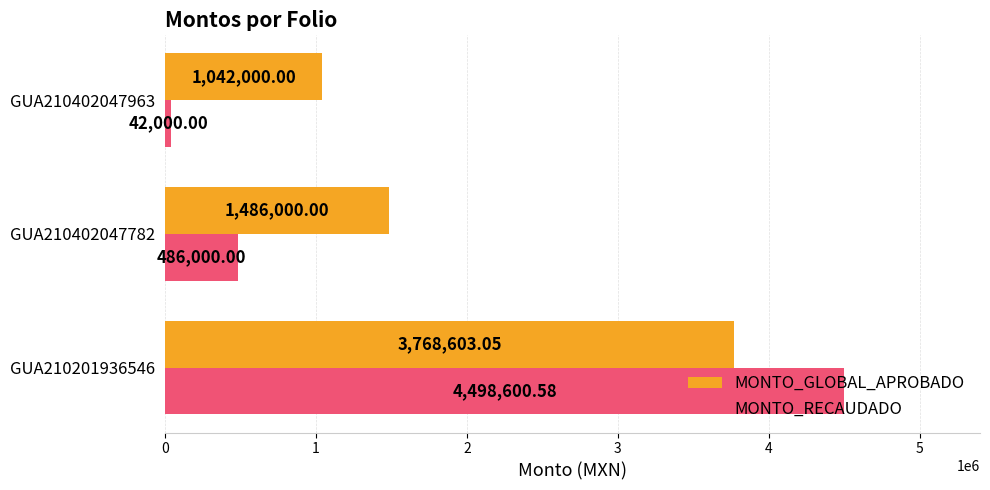

Which series has the largest range (max minus min)?

MONTO_RECAUDADO